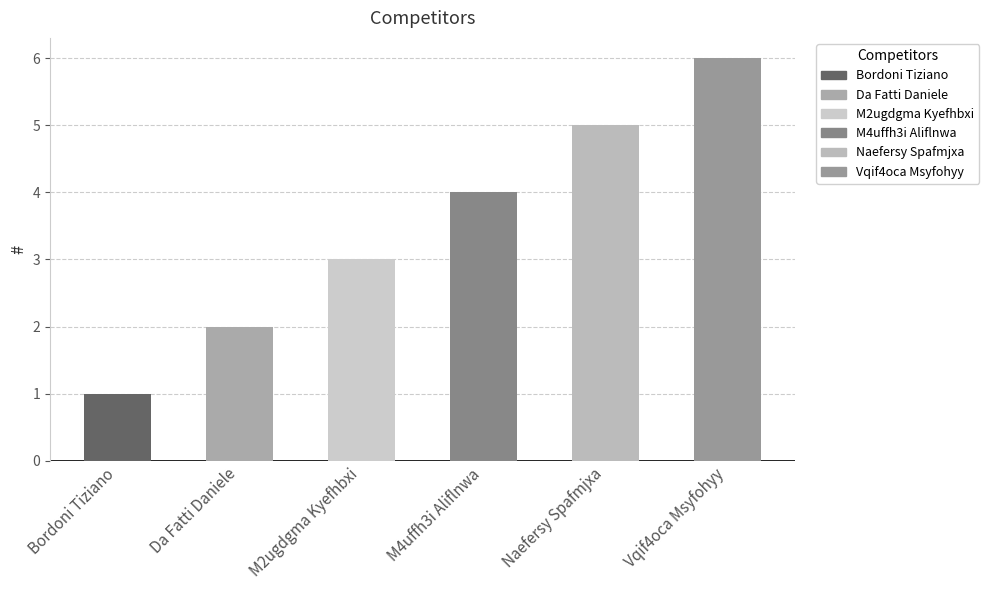

What is the minimum value shown in the chart?

1